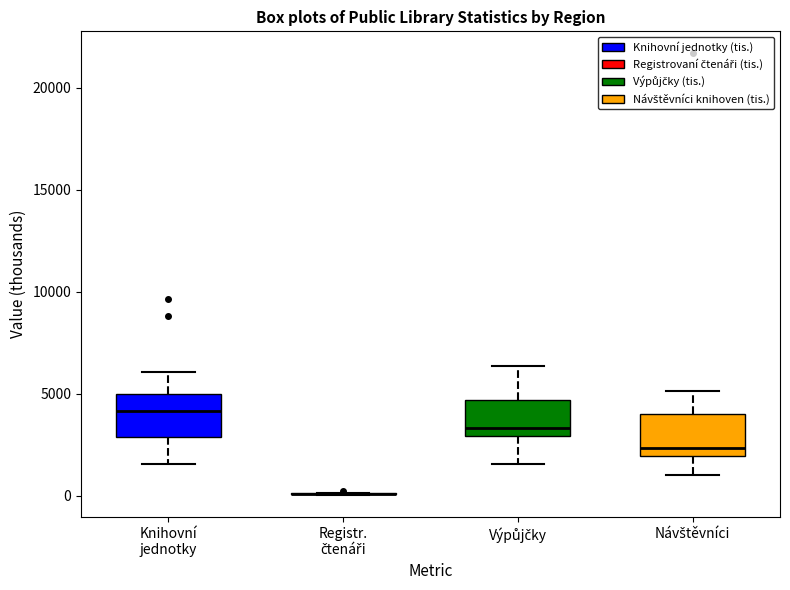

Where does the lower whisker of the box for Výpůjčky end on the y-axis? The values are not printed on the chart, so give them approximately, as read against the axis.

1500